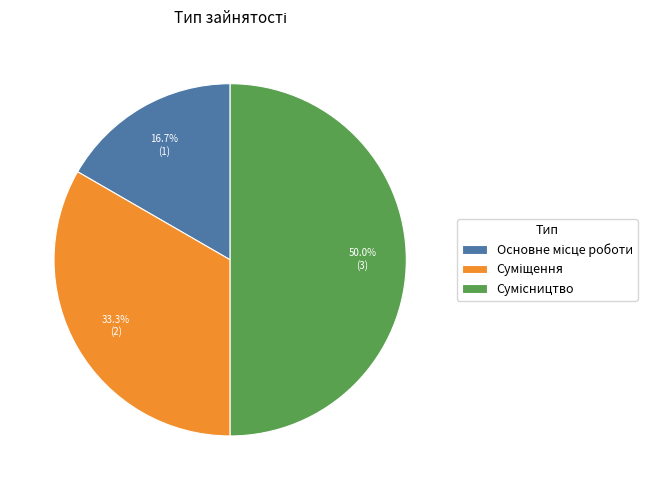

Approximately how many times larger is the value at Основне місце роботи compared to Сумісництво?

0.3